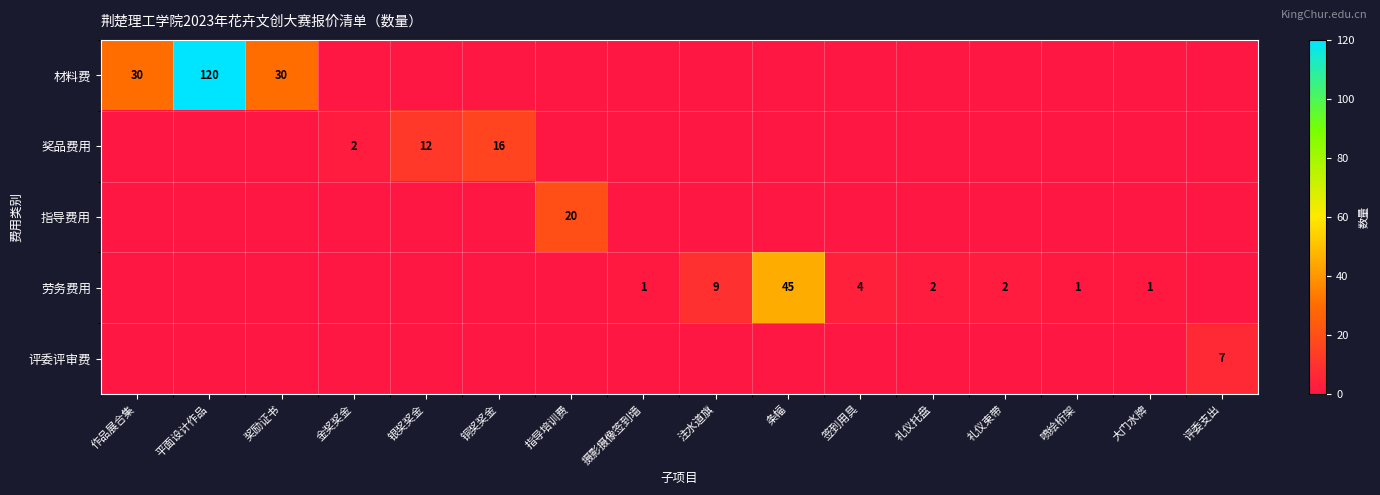

The value of 劳务费用 at 签到用具 is 4. True or false?

True